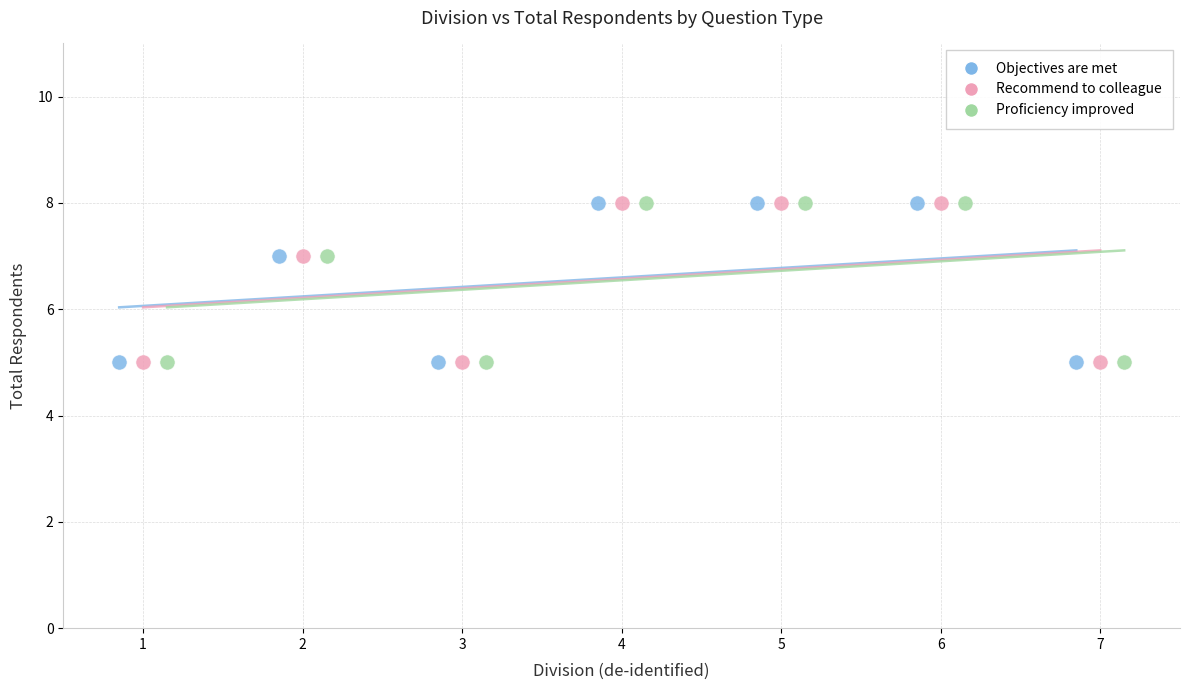

What are all the series names shown in the legend?

Objectives are met, Recommend to colleague, Proficiency improved